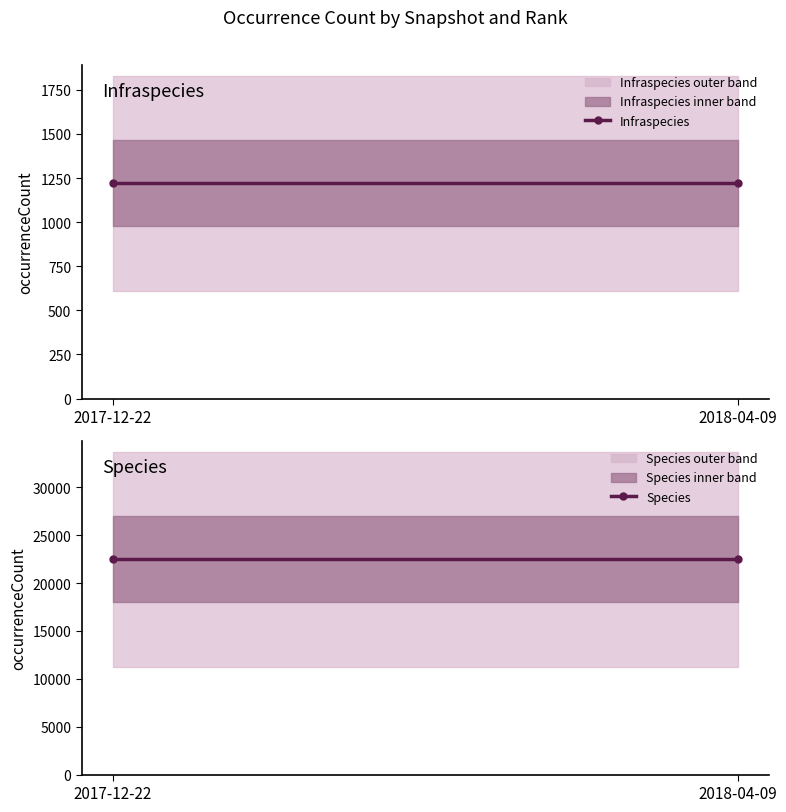

What is the sum of the Infraspecies values at 2018-04-09 and 2017-12-22?

2440